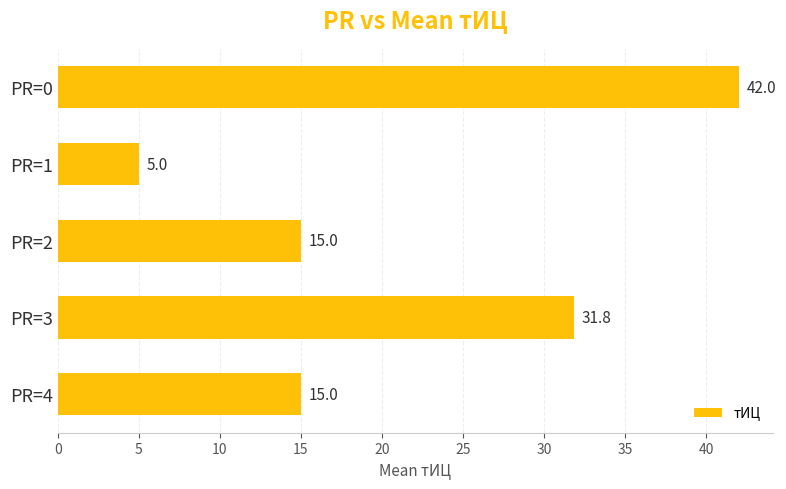

How many data points does each series have?

5